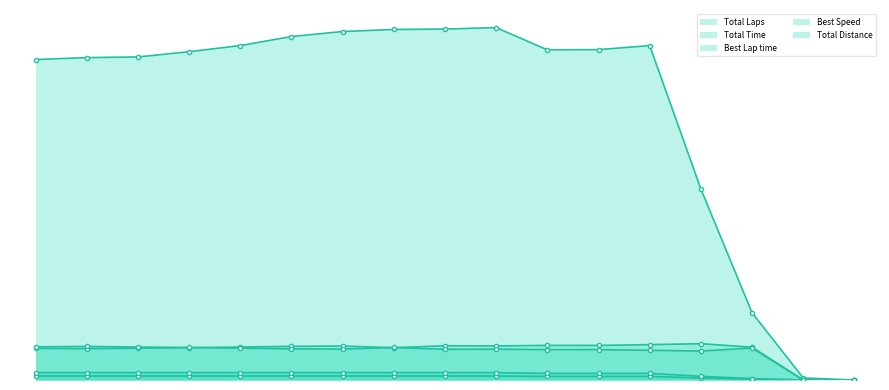

What are all the series names shown in the legend?

Total Laps, Total Time, Best Lap time, Best Speed, Total Distance